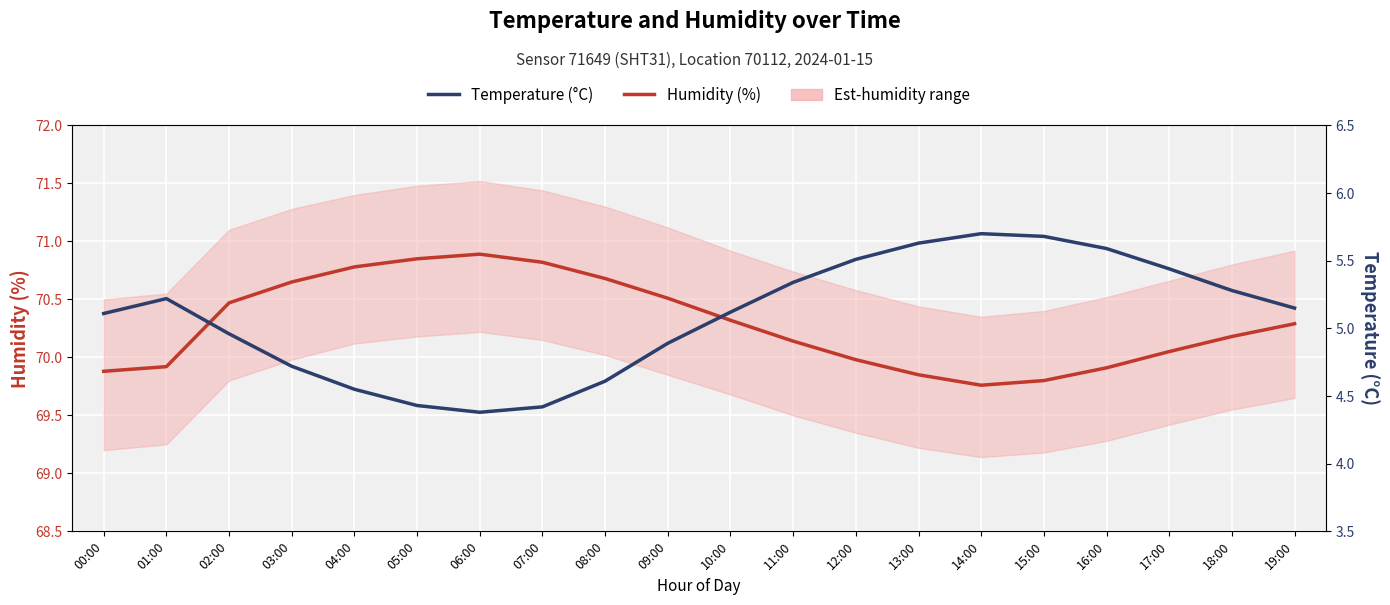

True or false: Temperature (°C) and Humidity (%) cross at least once.

False